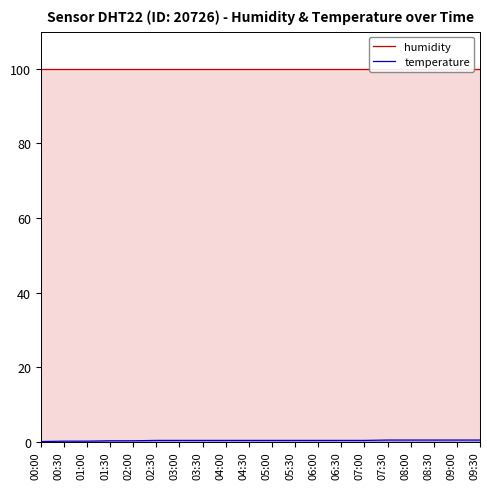

True or false: humidity has more than 0 interior local peaks.

False